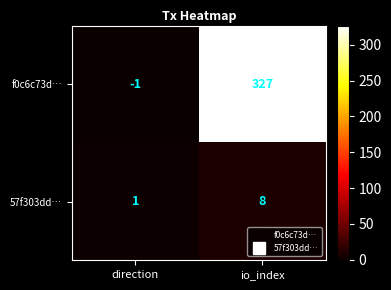

What is the difference between the f0c6c73d… values at direction and io_index?

328